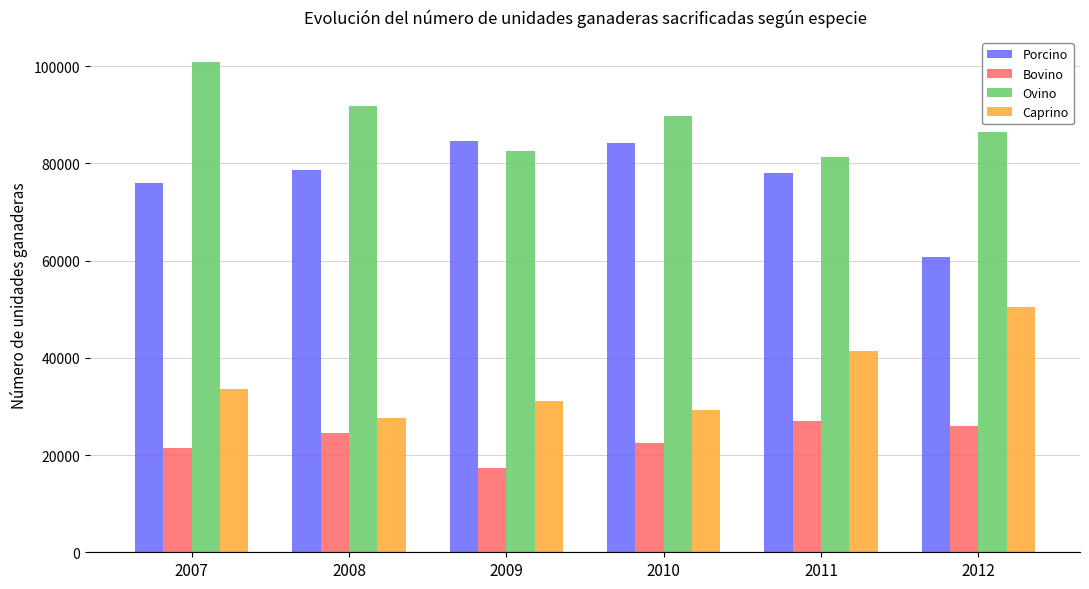

What is the average value of the Ovino series?

88798